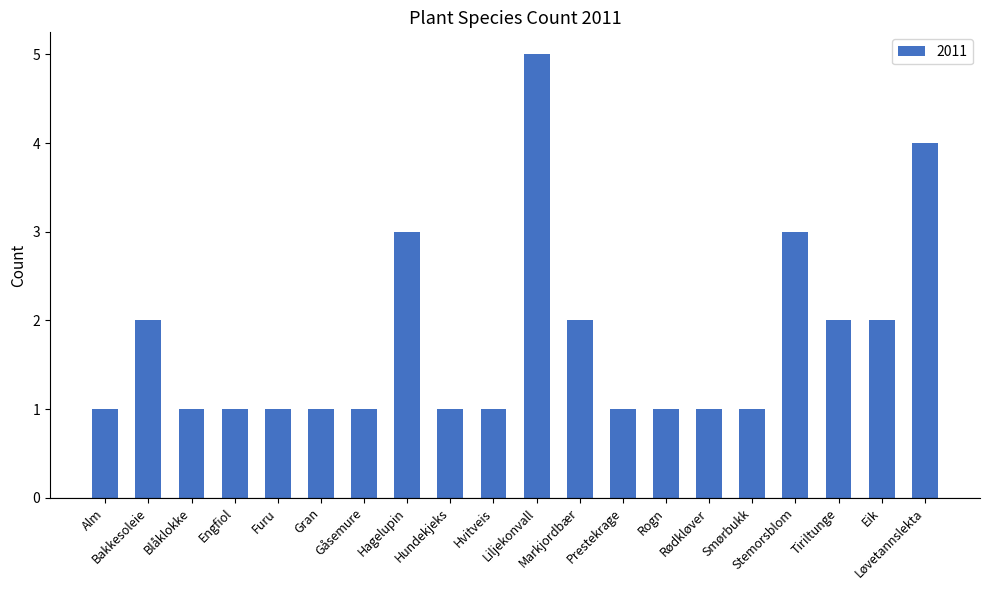

What is the sum of all values?

35